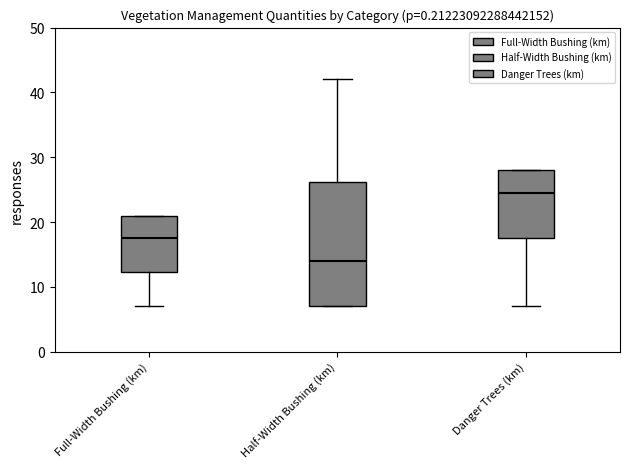

Comparing the boxes themselves (not the whiskers), which one is the tallest?

Half-Width Bushing (km)